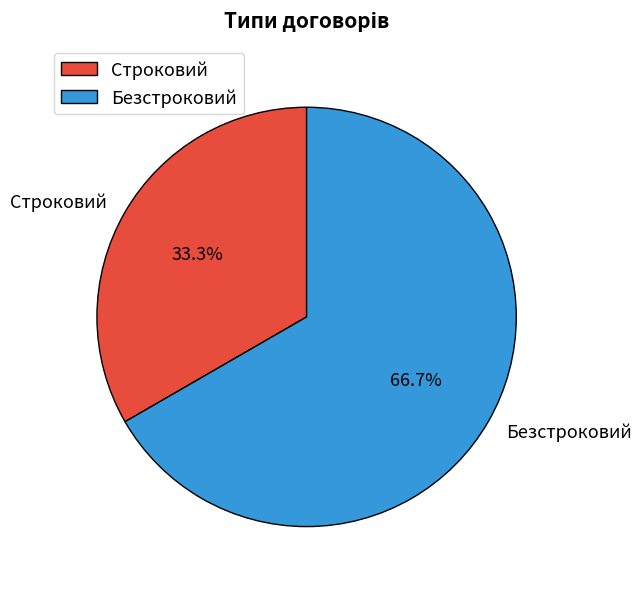

What percentage is the Безстроковий slice, to the nearest percent?

67%